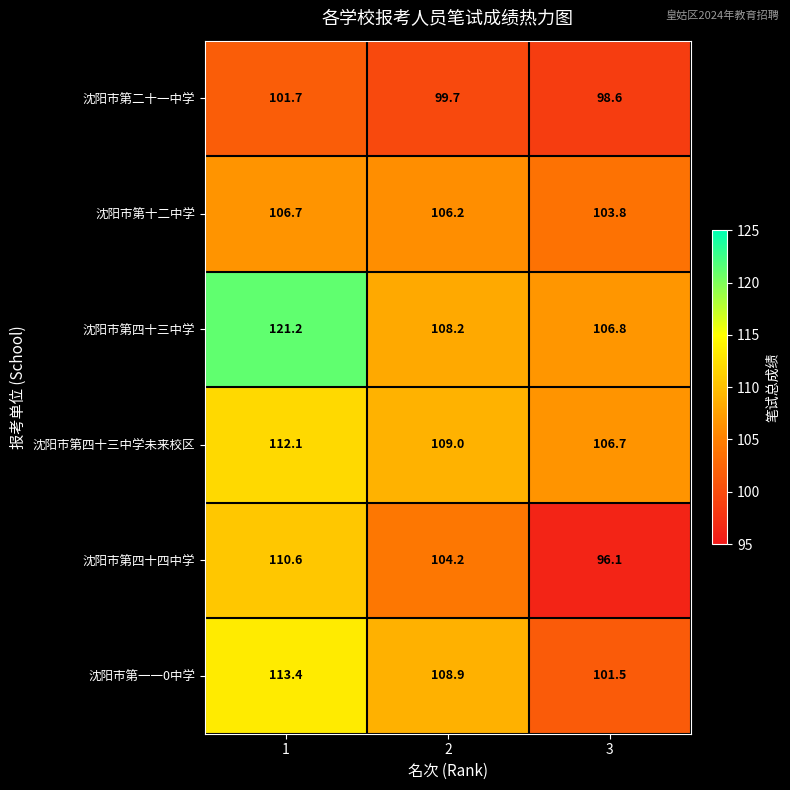

What value does the 沈阳市第一一0中学 series have at 2?

108.9